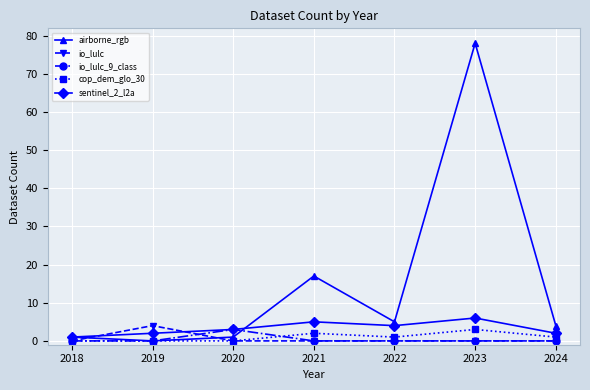

Where does the airborne_rgb series first go above 4?

2021